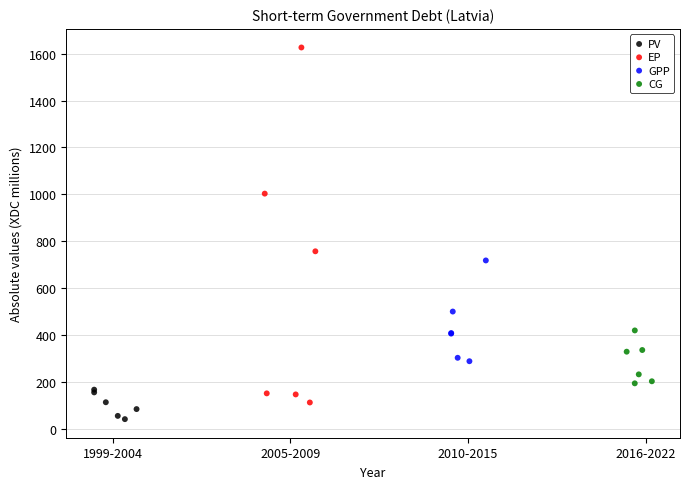

Which series contains the highest Y value?

EP